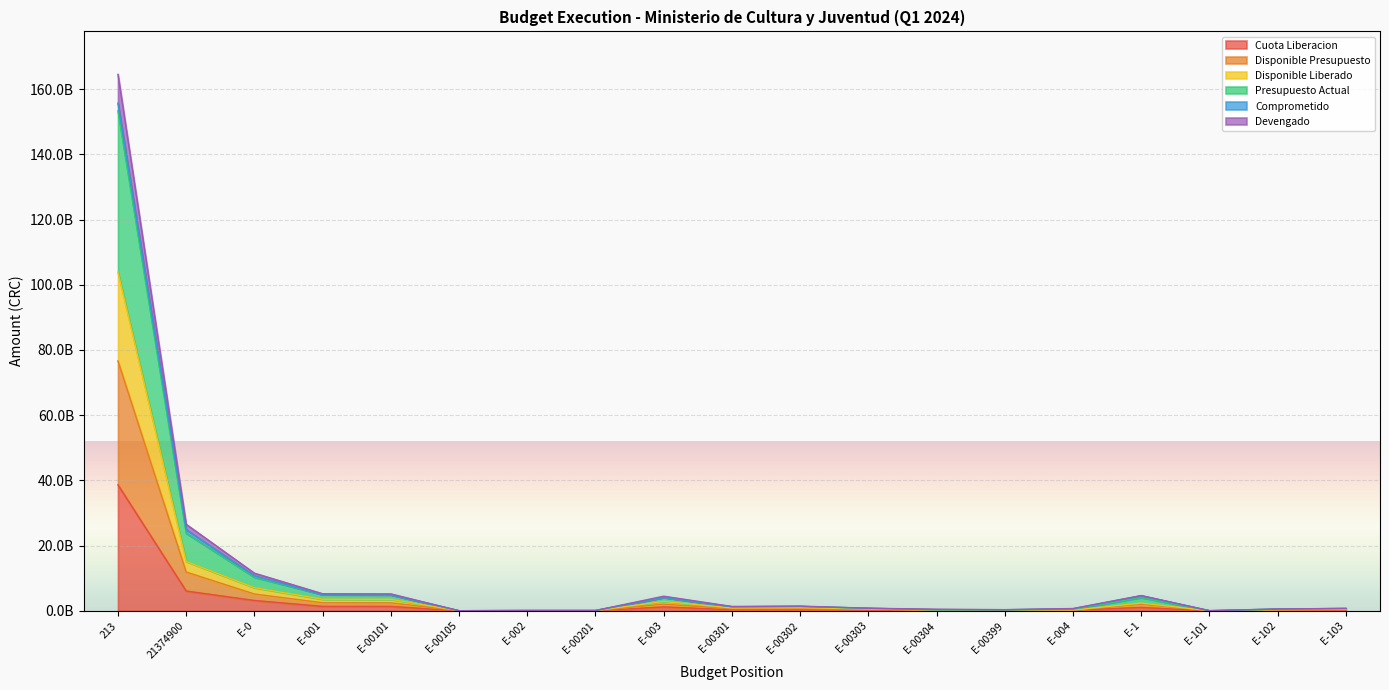

What is the average value of the Cuota Liberacion series?

2874783887.1